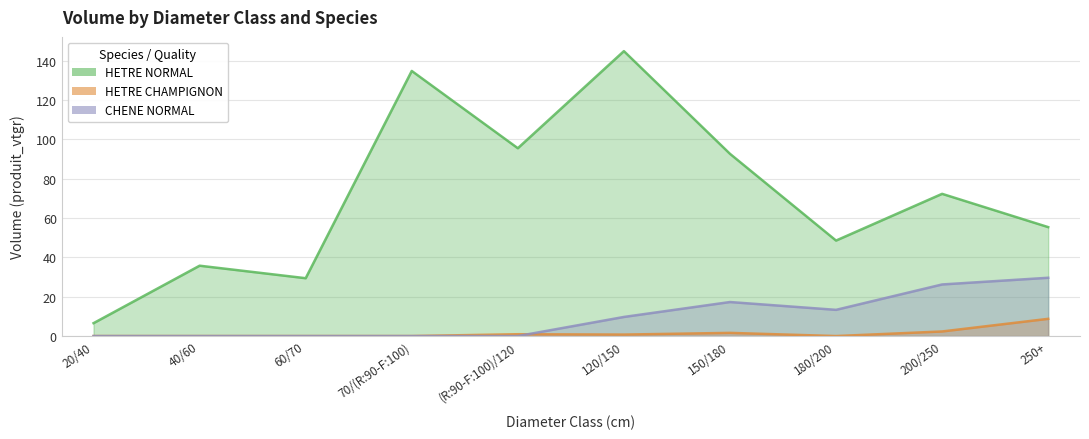

Which has a higher value, 60/70 or 200/250?

200/250